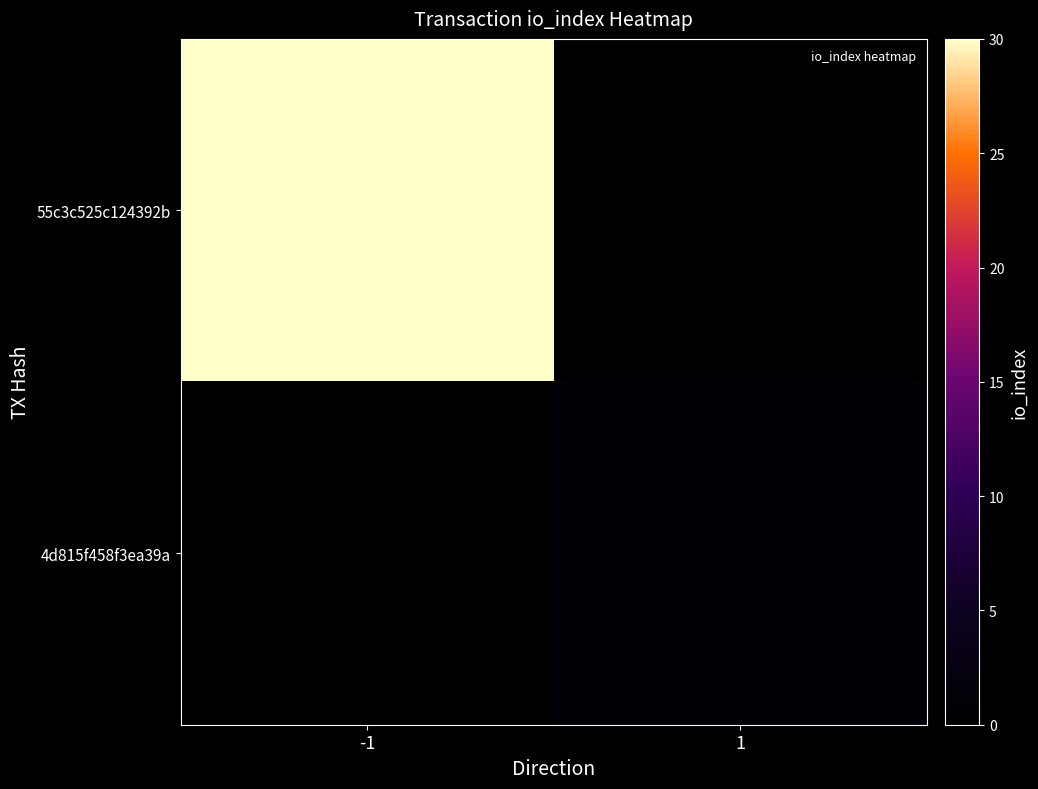

Reading left to right, list all the values displayed in this chart.

55c3c525c124392b: -1=30	1=0
4d815f458f3ea39a: -1=0	1=1